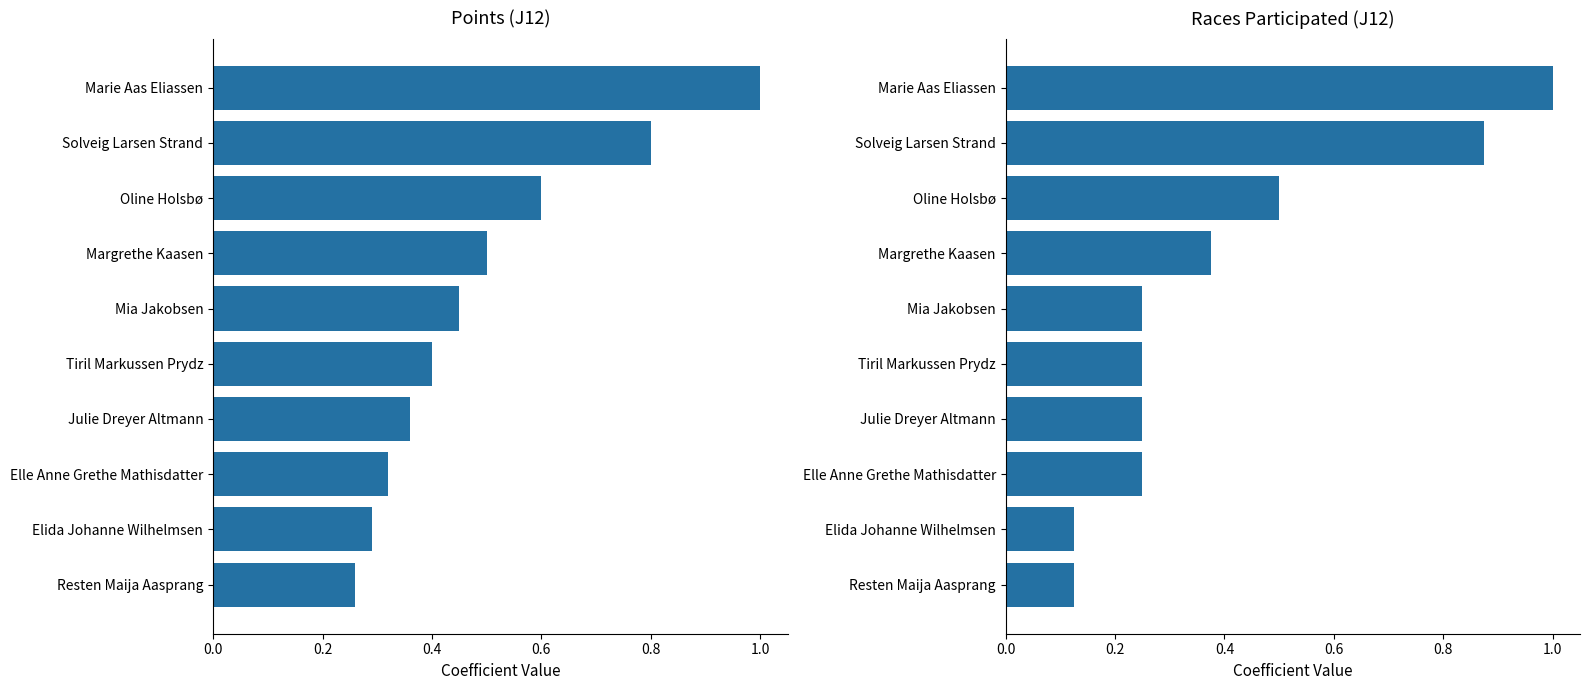

What is the value of the Races bar at the 6th from the left?

0.2